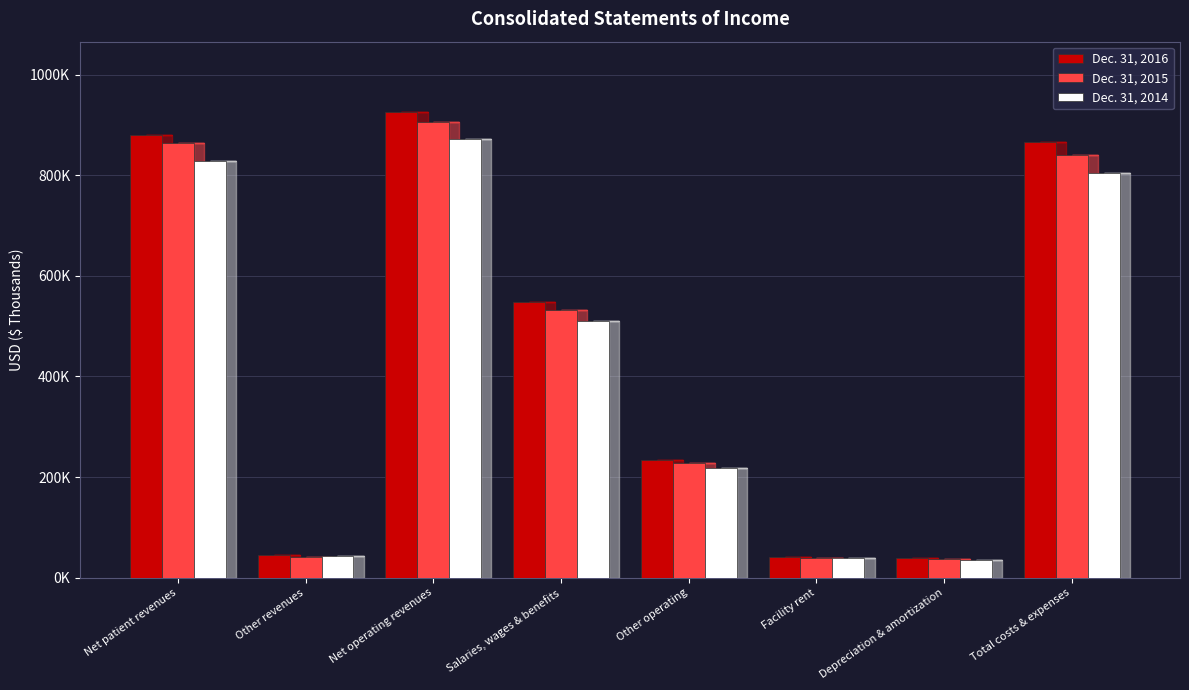

Reading left to right, what are all the values shown in this chart?

Dec. 31, 2016: 880724	45914	926638	548007	233833	41292	39023	866096
Dec. 31, 2015: 864846	41776	906622	532735	227072	39967	37114	839496
Dec. 31, 2014: 829287	42396	871683	510249	217143	39731	34384	803672